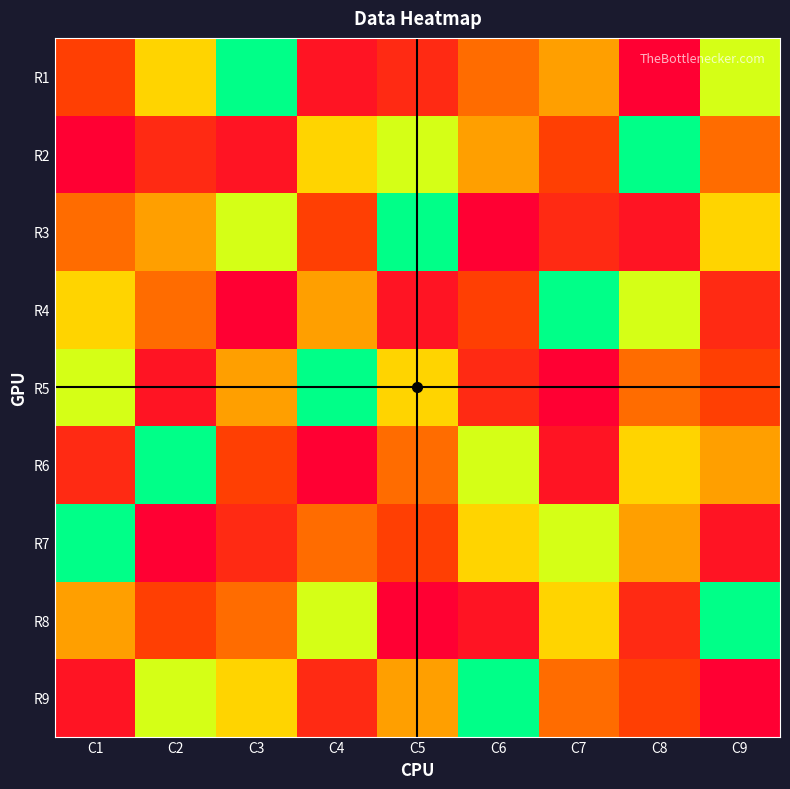

What is the difference between the highest and lowest values at C7?

8